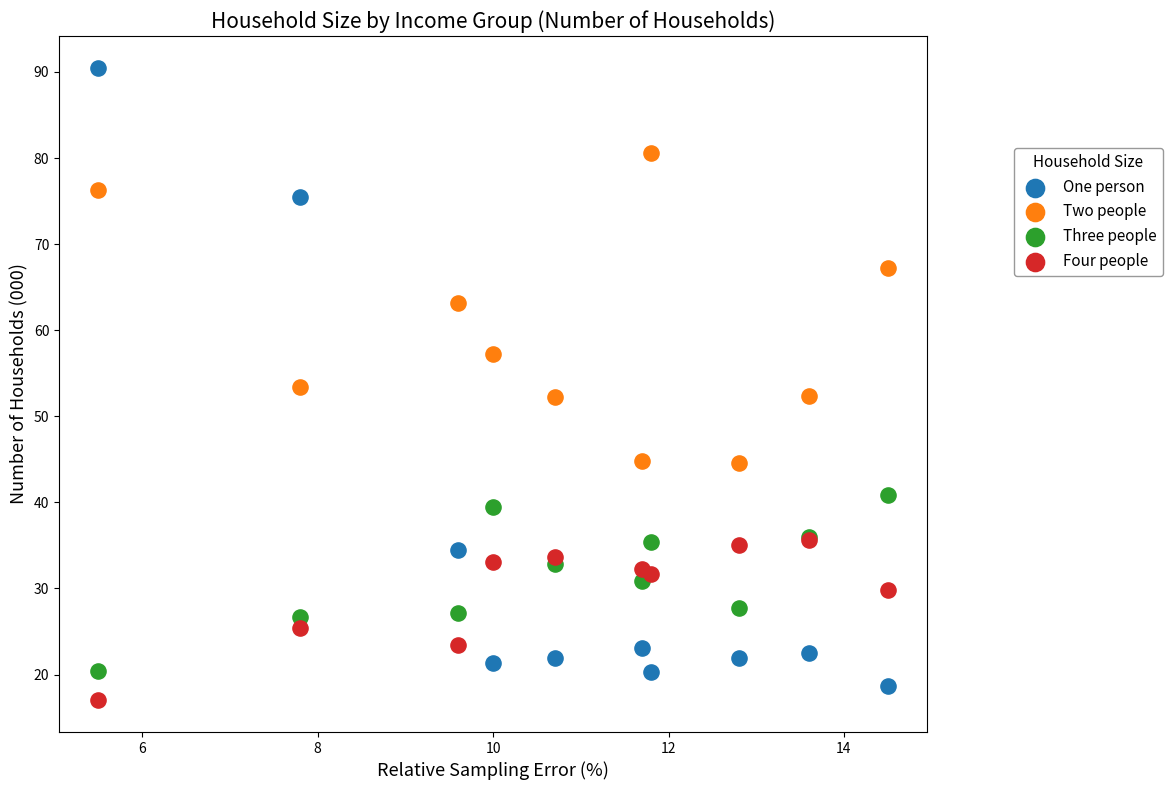

In the Two people series, what Y value is closest to 62?

63.2